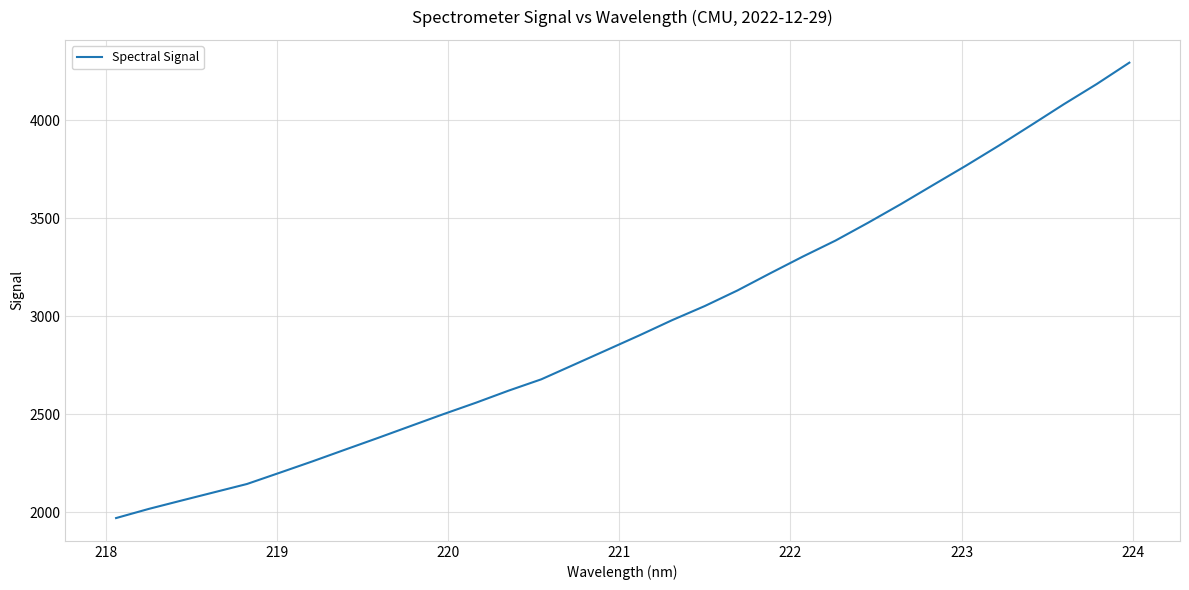

What is the difference between the maximum and minimum values?

2325.0